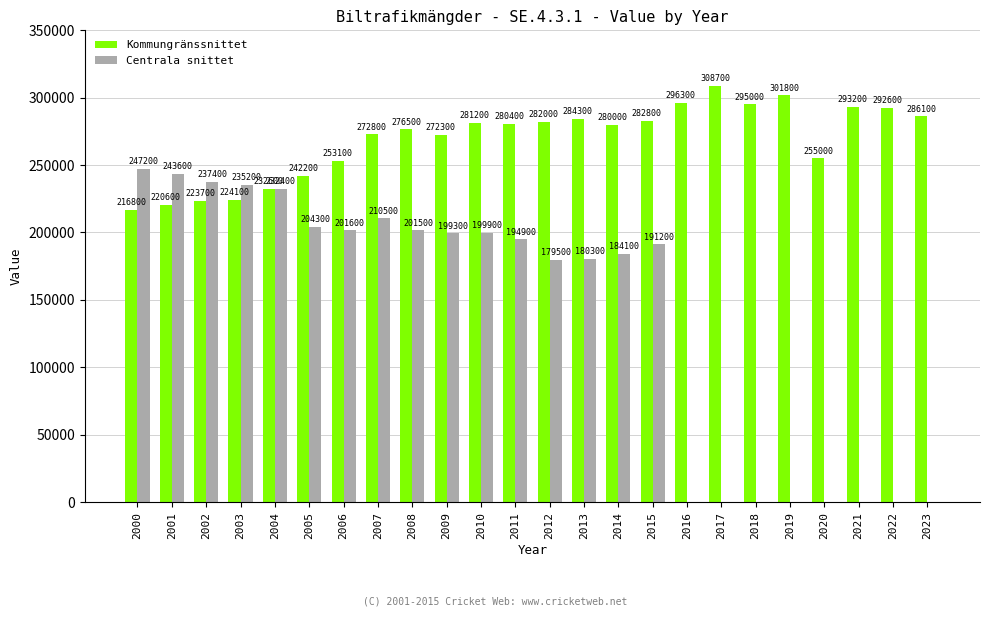

How many distinct data groups are displayed?

2